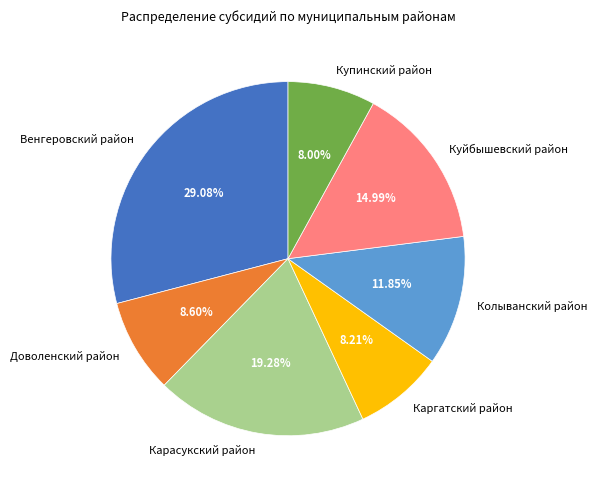

Which category has the biggest portion of the pie?

Венгеровский район